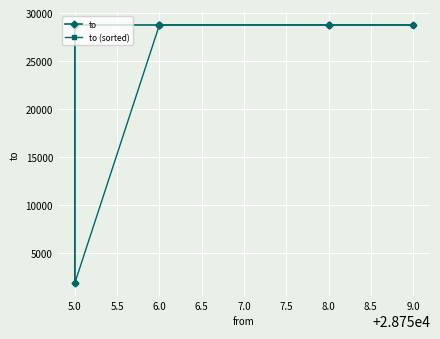

The value of to at 6.0 is 28758. True or false?

True